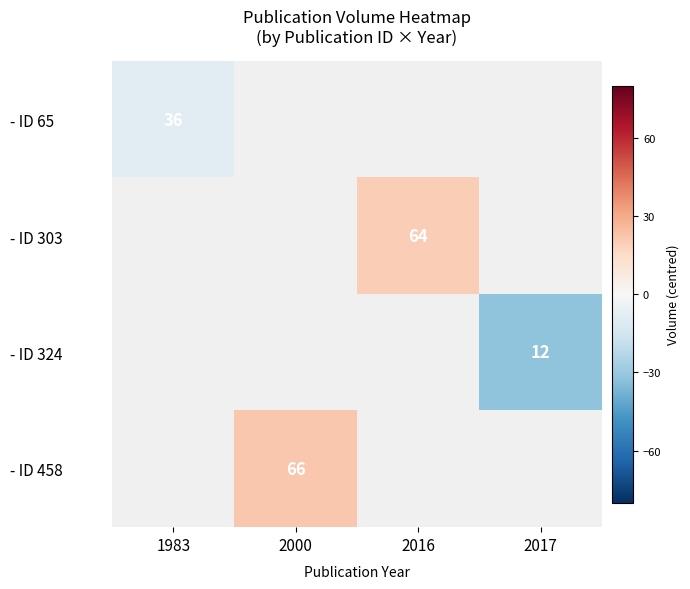

At which category does the chart reach its peak across all series?

2000